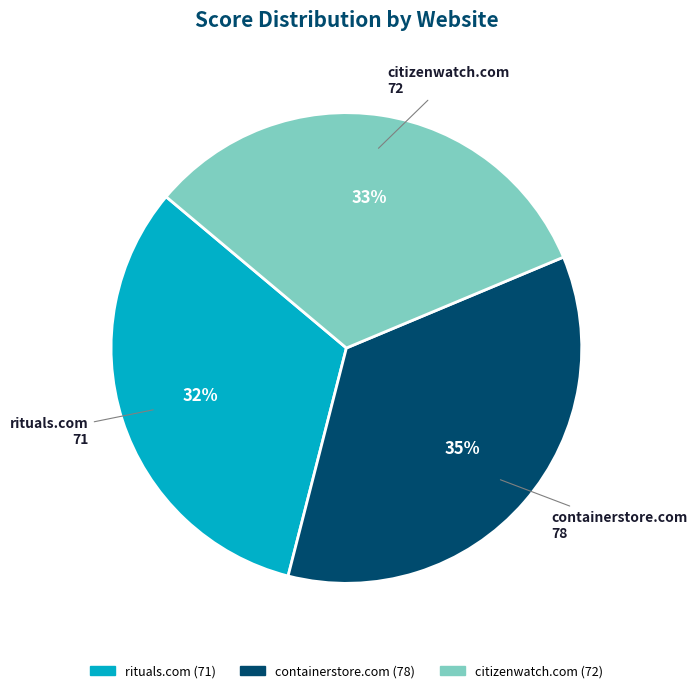

How many segments does this pie chart have?

3